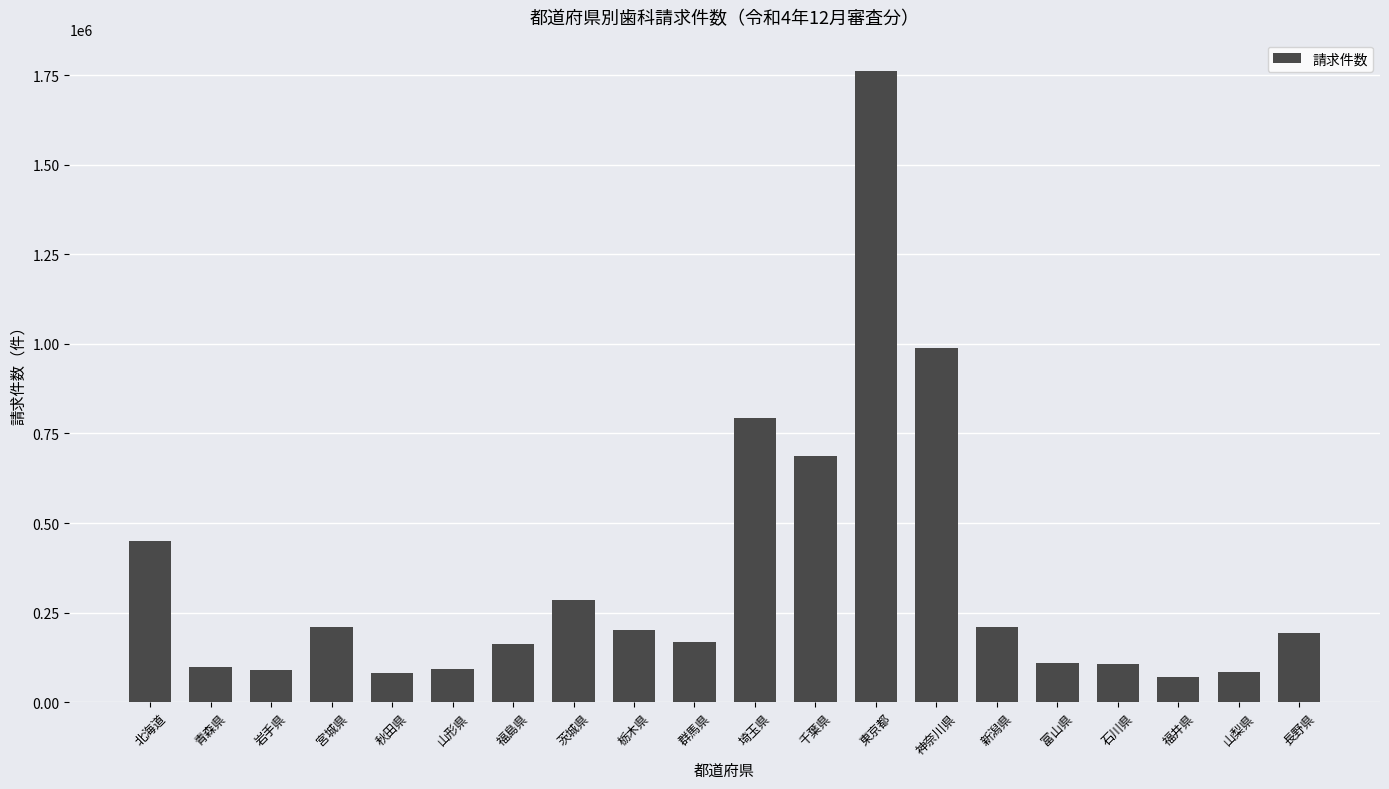

What is the value of the 9th bar from the left?

202839